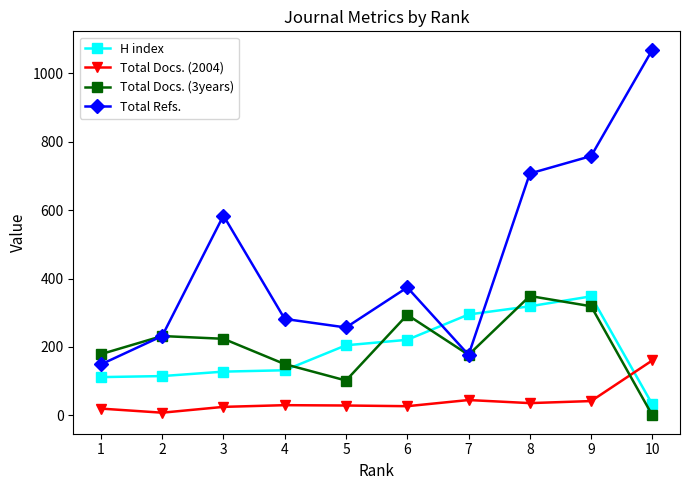

Where is Total Refs. nearest to the value 609?

3